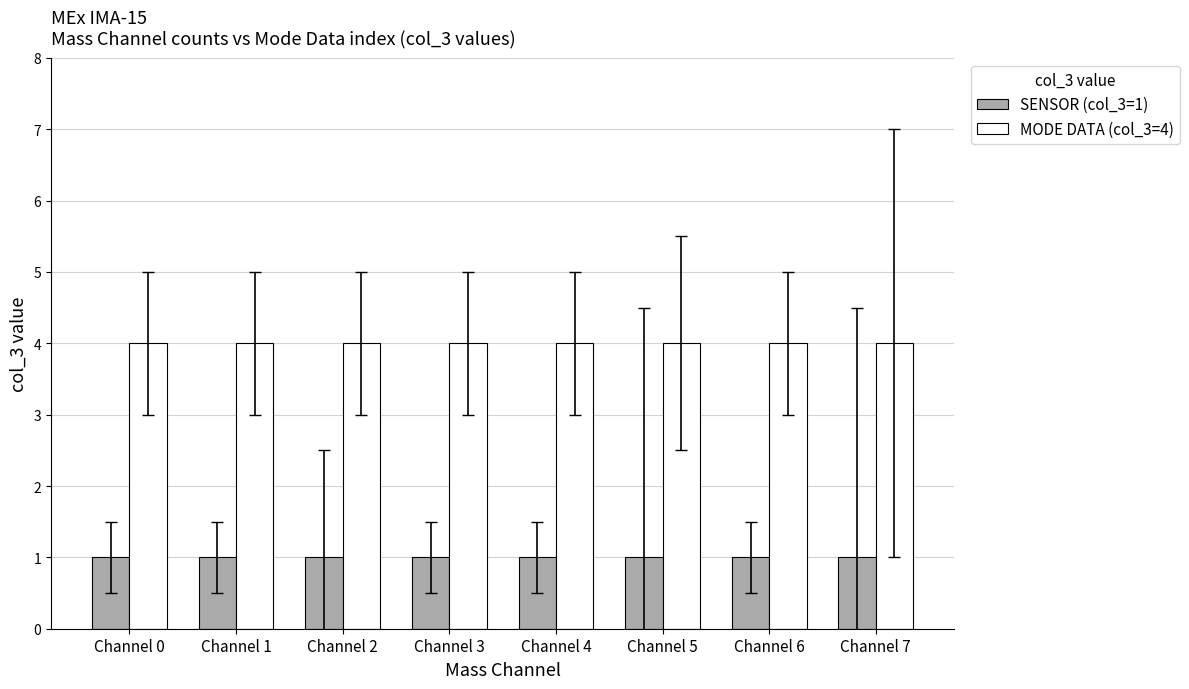

List the series in order of their peak value, highest first.

MODE DATA (col_3=4), SENSOR (col_3=1)